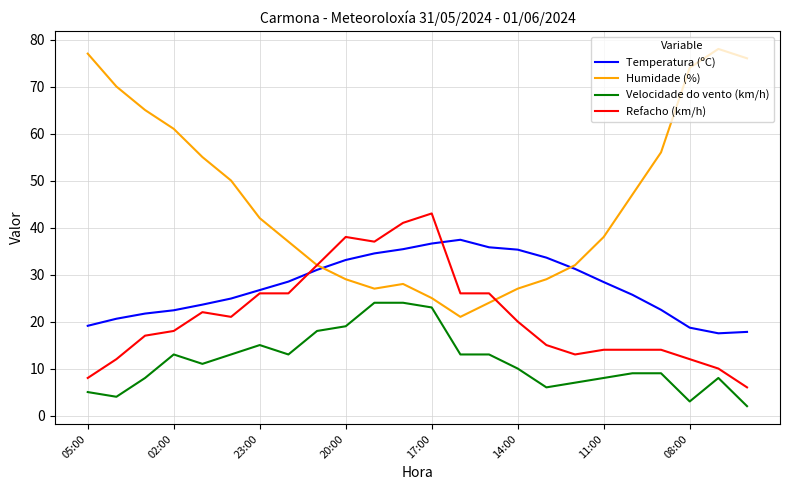

What is the highest value of the Refacho (km/h) series?

43.0